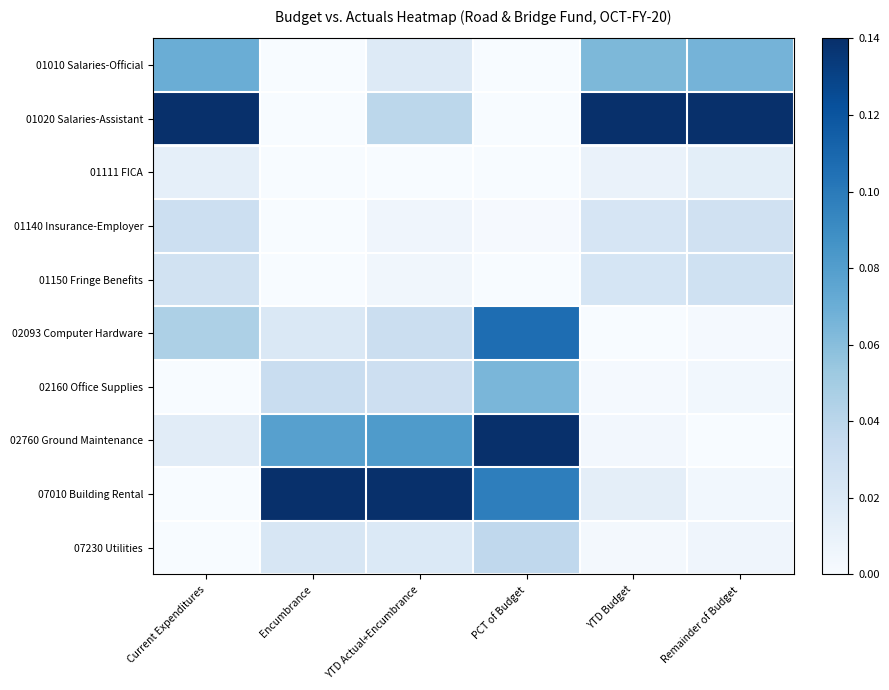

Reading left to right, what are all the values shown in this chart?

01010 Salaries-Official: Current Expenditures=0.5	Encumbrance=0.0	YTD Actual+Encumbrance=0.1	PCT of Budget=0.0	YTD Budget=0.5	Remainder of Budget=0.5
01020 Salaries-Assistant: Current Expenditures=1.0	Encumbrance=0.0	YTD Actual+Encumbrance=0.3	PCT of Budget=0.0	YTD Budget=1.0	Remainder of Budget=1.0
01111 FICA: Current Expenditures=0.1	Encumbrance=0.0	YTD Actual+Encumbrance=0.0	PCT of Budget=0.0	YTD Budget=0.1	Remainder of Budget=0.1
01140 Insurance-Employer: Current Expenditures=0.2	Encumbrance=0.0	YTD Actual+Encumbrance=0.0	PCT of Budget=0.0	YTD Budget=0.2	Remainder of Budget=0.2
01150 Fringe Benefits: Current Expenditures=0.2	Encumbrance=0.0	YTD Actual+Encumbrance=0.0	PCT of Budget=0.0	YTD Budget=0.2	Remainder of Budget=0.2
02093 Computer Hardware: Current Expenditures=0.3	Encumbrance=0.1	YTD Actual+Encumbrance=0.2	PCT of Budget=0.8	YTD Budget=0.0	Remainder of Budget=0.0
02160 Office Supplies: Current Expenditures=0.0	Encumbrance=0.2	YTD Actual+Encumbrance=0.2	PCT of Budget=0.5	YTD Budget=0.0	Remainder of Budget=0.0
02760 Ground Maintenance: Current Expenditures=0.1	Encumbrance=0.6	YTD Actual+Encumbrance=0.6	PCT of Budget=1.0	YTD Budget=0.0	Remainder of Budget=0.0
07010 Building Rental: Current Expenditures=0.0	Encumbrance=1.0	YTD Actual+Encumbrance=1.0	PCT of Budget=0.7	YTD Budget=0.1	Remainder of Budget=0.0
07230 Utilities: Current Expenditures=0.0	Encumbrance=0.2	YTD Actual+Encumbrance=0.1	PCT of Budget=0.3	YTD Budget=0.0	Remainder of Budget=0.0